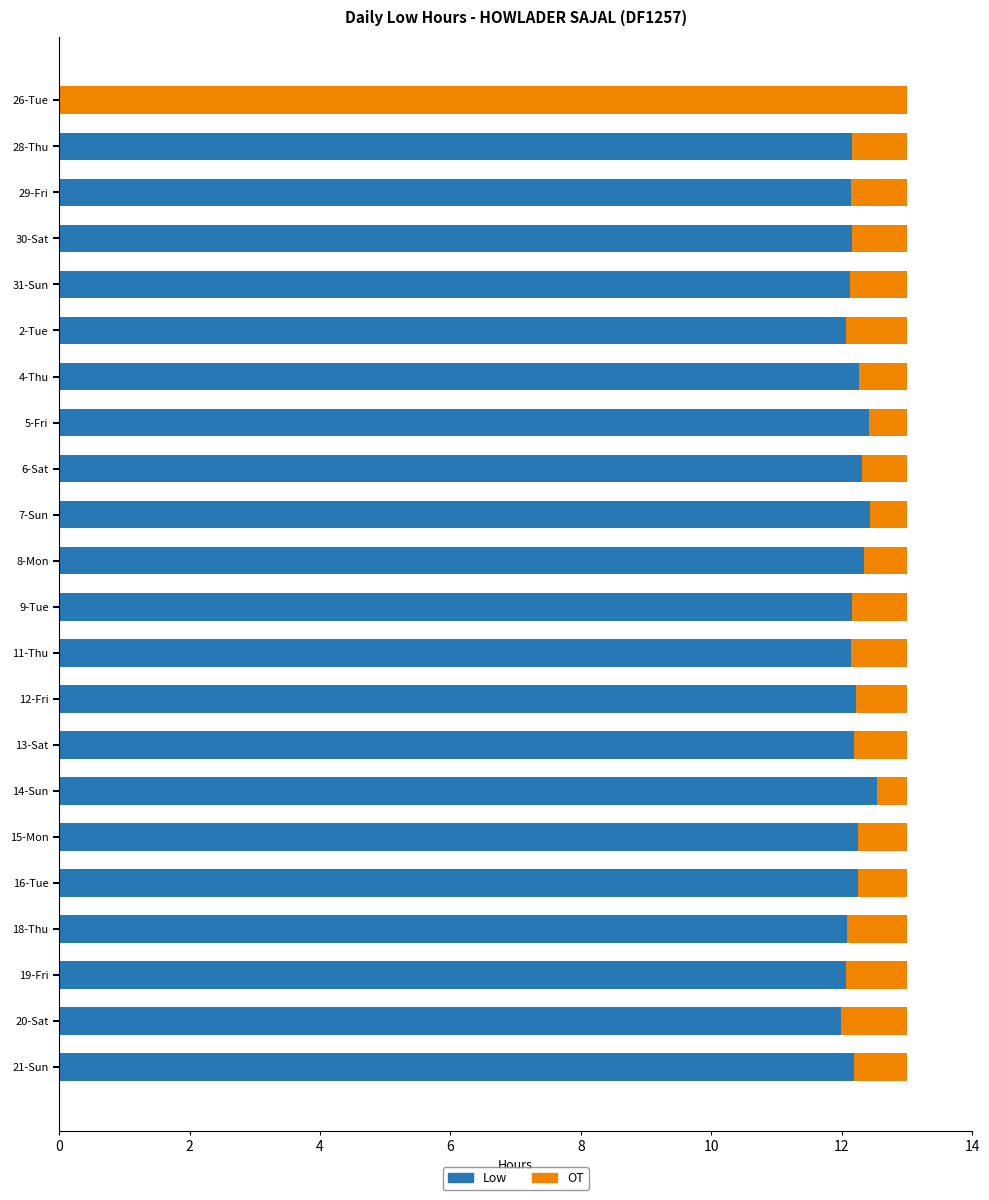

Count the number of categories in the chart.

22